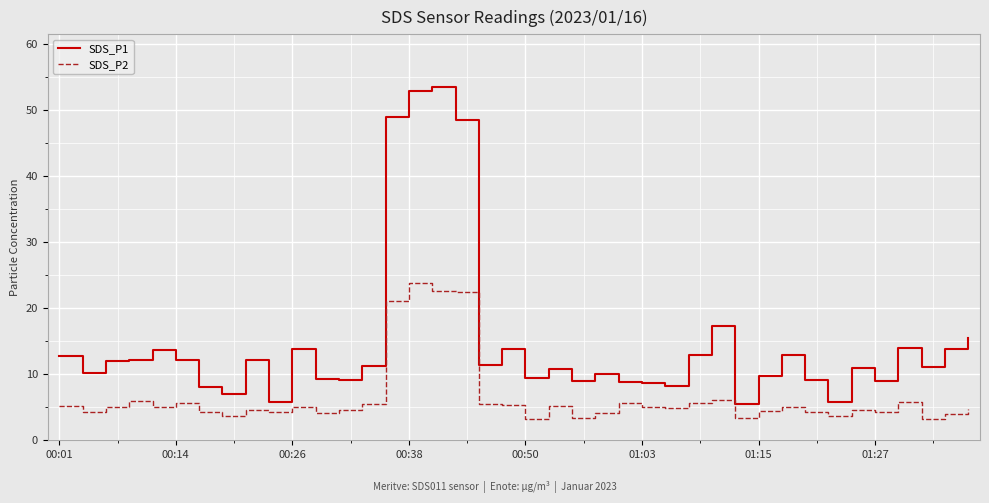

What is the difference between the maximum and minimum values in the SDS_P1 series?

48.0